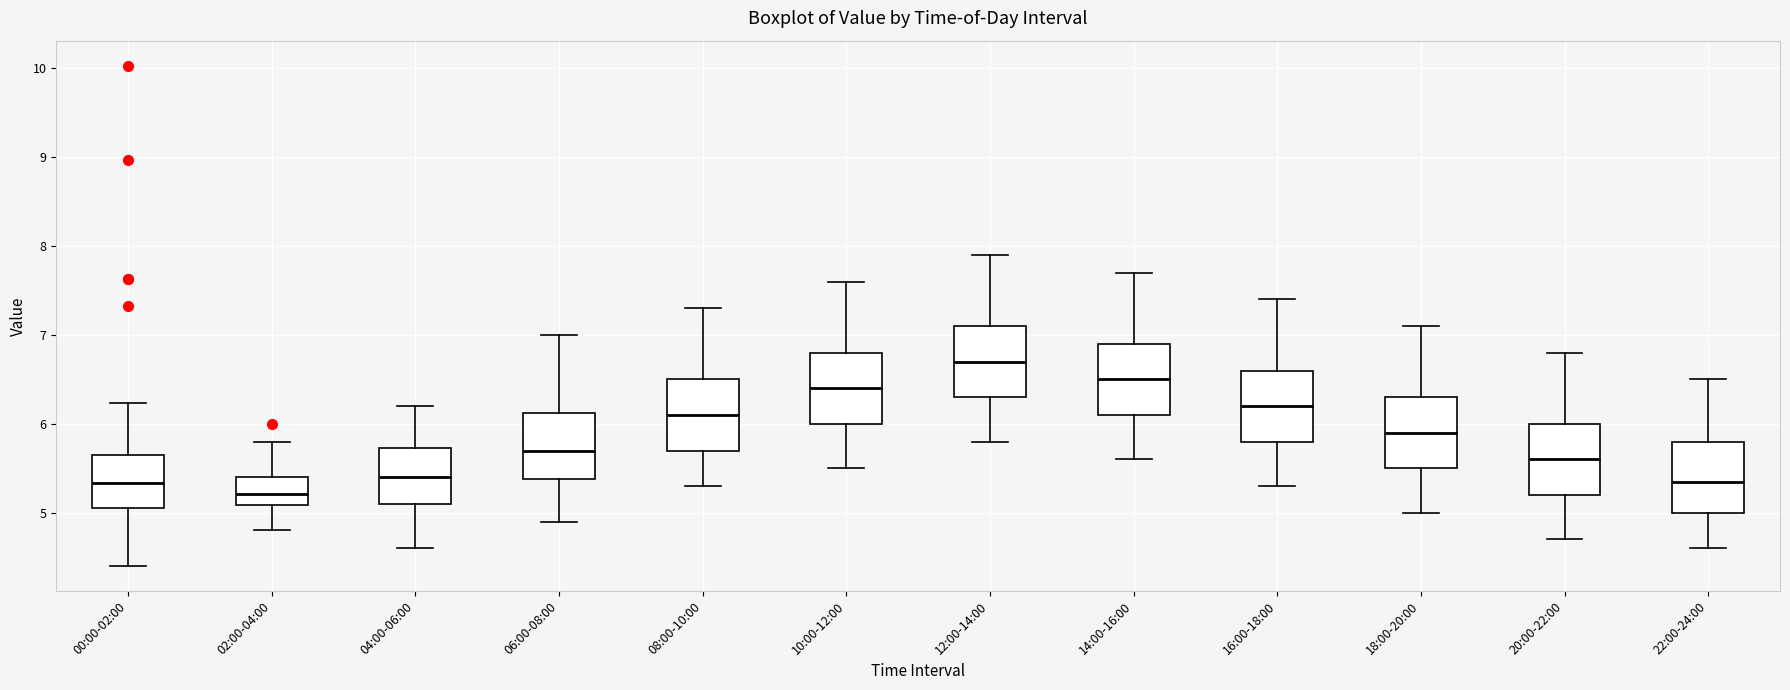

Reading left to right, read every box against the y-axis: the position of its median line, the range the box covers, and the ends of its whiskers. The values are not printed on the chart, so give them approximately, as read against the axis.

00:00-02:00: median 5.3, box 5.1 to 5.7, whiskers 4.4 to 6.2
02:00-04:00: median 5.2, box 5.1 to 5.4, whiskers 4.8 to 5.8
04:00-06:00: median 5.4, box 5.1 to 5.7, whiskers 4.6 to 6.2
06:00-08:00: median 5.7, box 5.4 to 6.1, whiskers 4.9 to 7.0
08:00-10:00: median 6.1, box 5.7 to 6.5, whiskers 5.3 to 7.3
10:00-12:00: median 6.4, box 6.0 to 6.8, whiskers 5.5 to 7.6
12:00-14:00: median 6.7, box 6.3 to 7.1, whiskers 5.8 to 7.9
14:00-16:00: median 6.5, box 6.1 to 6.9, whiskers 5.6 to 7.7
16:00-18:00: median 6.2, box 5.8 to 6.6, whiskers 5.3 to 7.4
18:00-20:00: median 5.9, box 5.5 to 6.3, whiskers 5.0 to 7.1
20:00-22:00: median 5.6, box 5.2 to 6.0, whiskers 4.7 to 6.8
22:00-24:00: median 5.4, box 5.0 to 5.8, whiskers 4.6 to 6.5